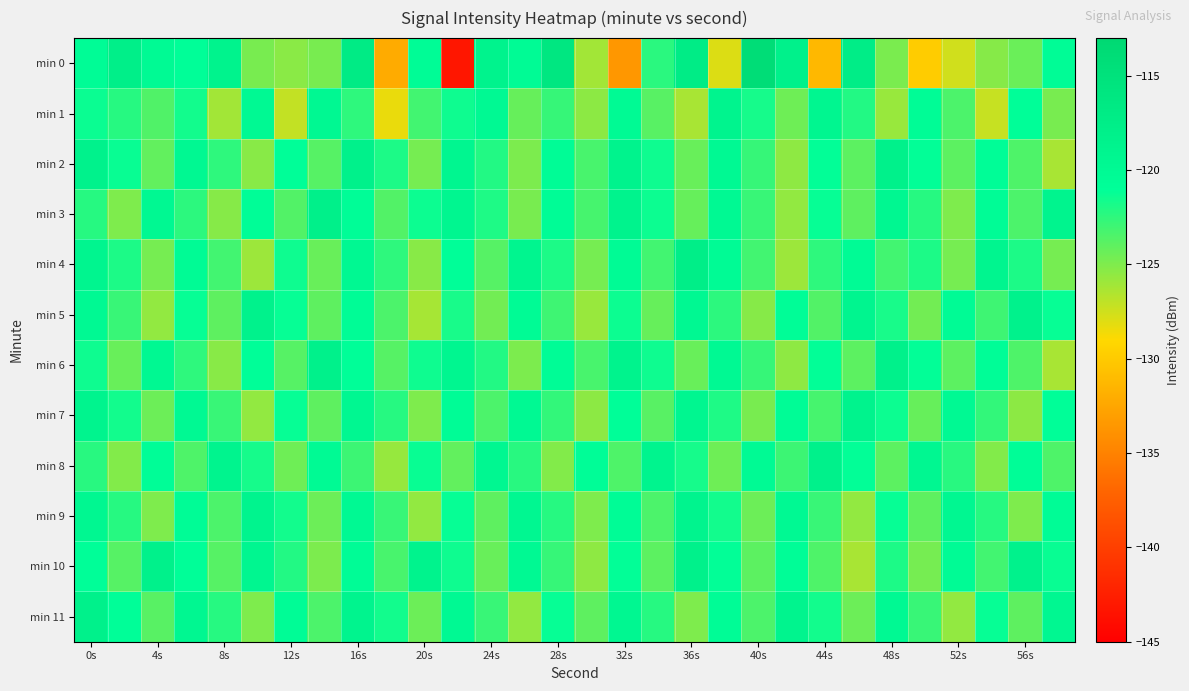

Count the number of data series in this chart.

12